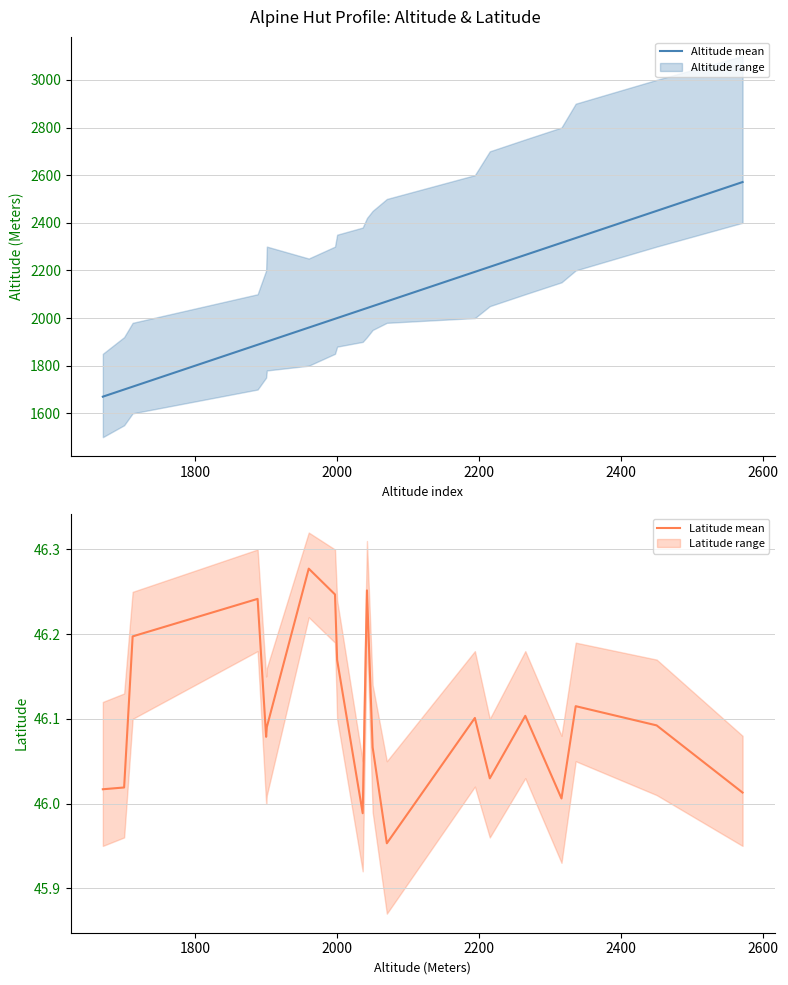

True or false: Latitude mean and Altitude mean cross at least once.

False